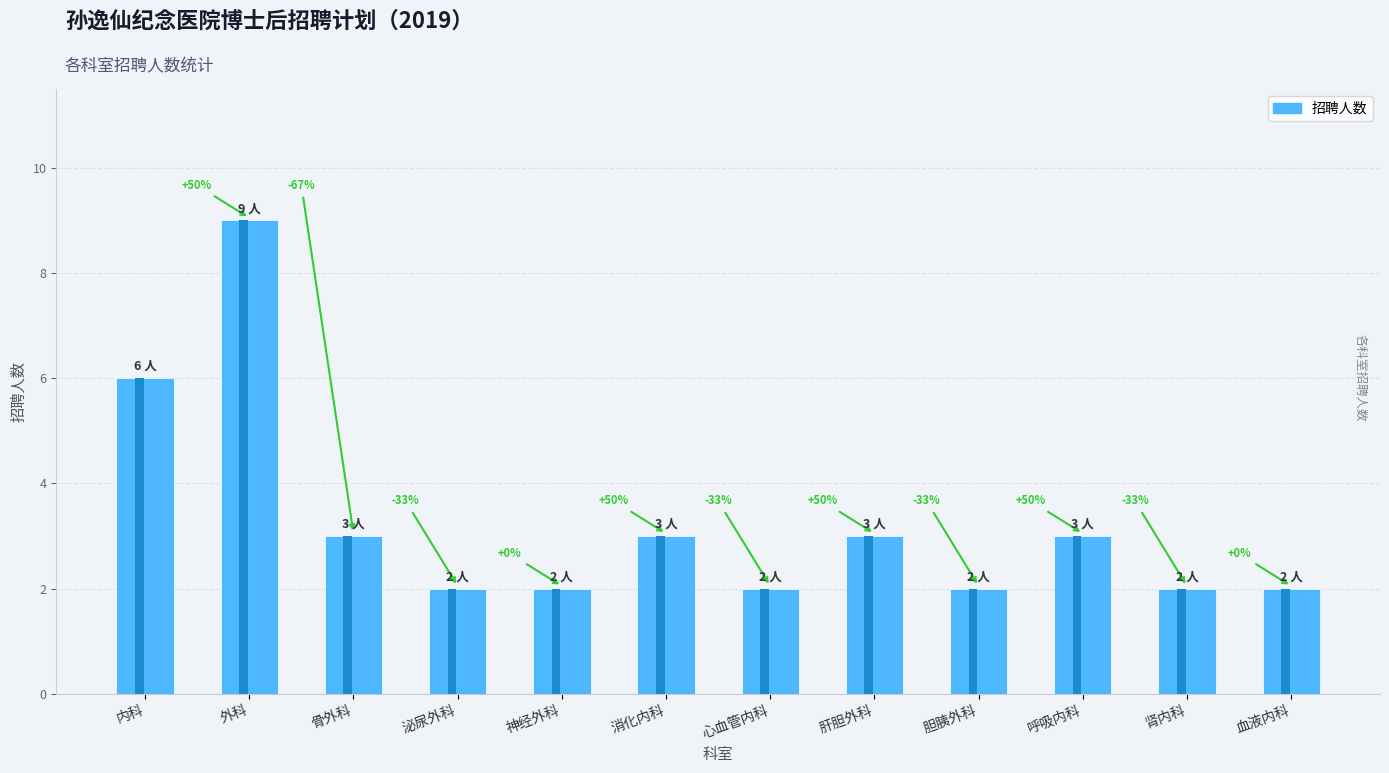

What is the label of the 8th bar from the left?

肝胆外科